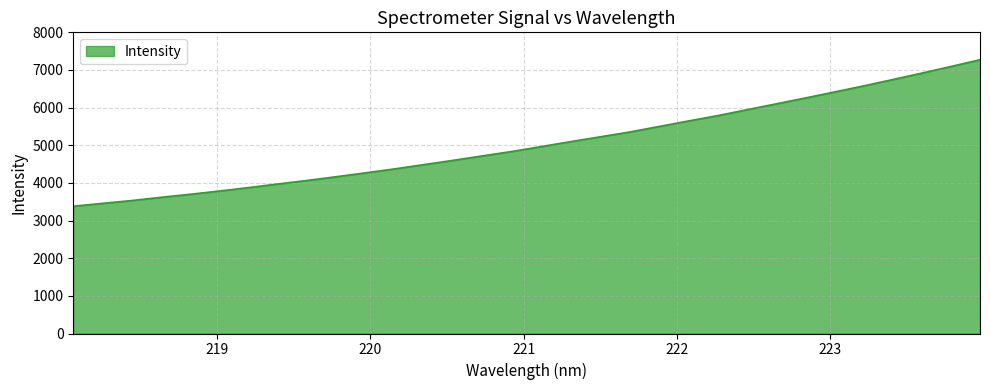

What is the minimum value shown in the chart?

3381.6